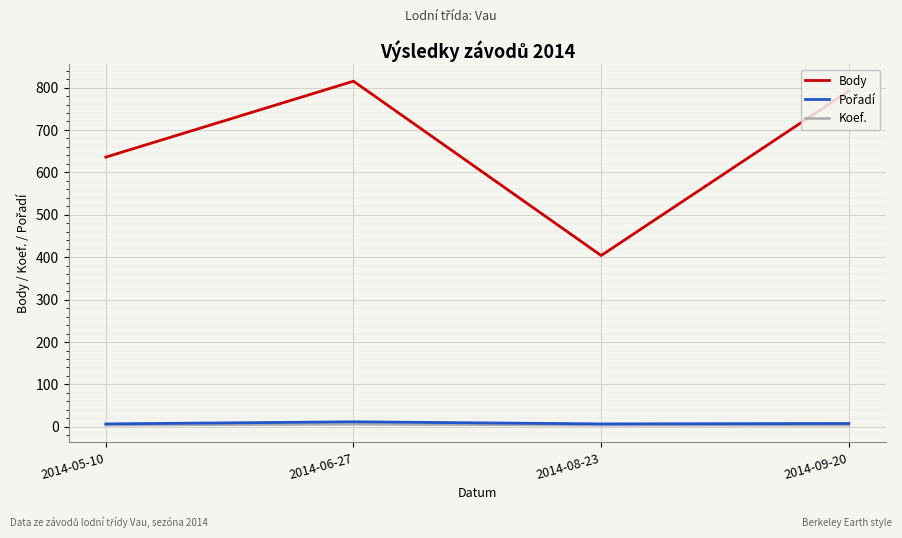

At which label does Body first exceed 792?

2014-06-27